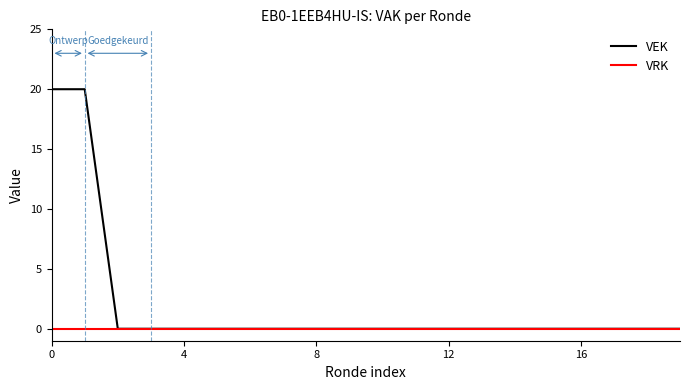

What are all the series names shown in the legend?

VEK, VRK